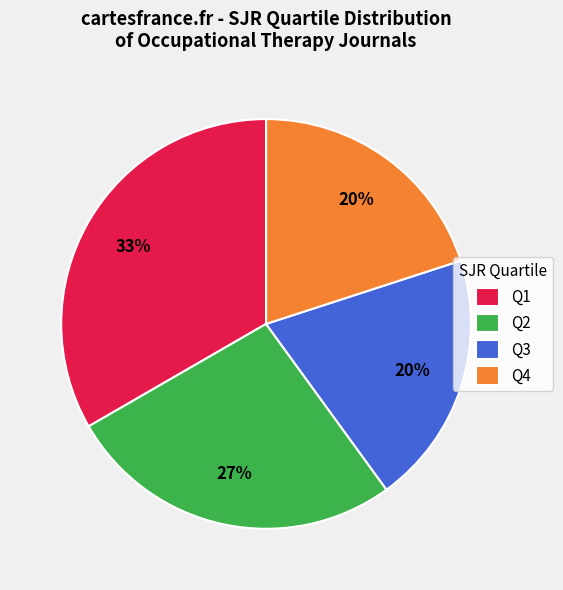

Count the number of slices in the pie.

4